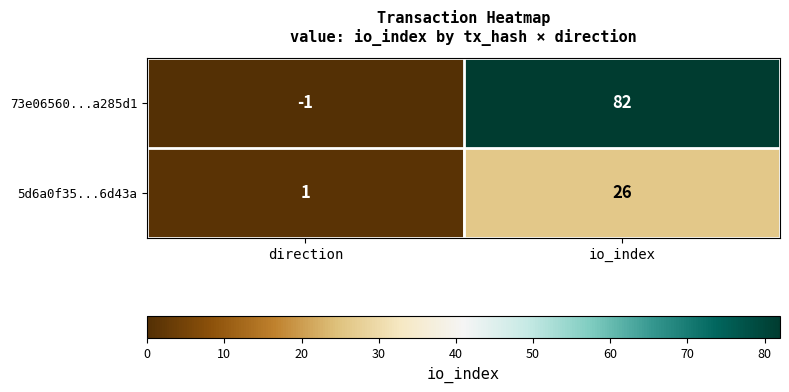

What is the average value of the 5d6a0f35...6d43a series?

14